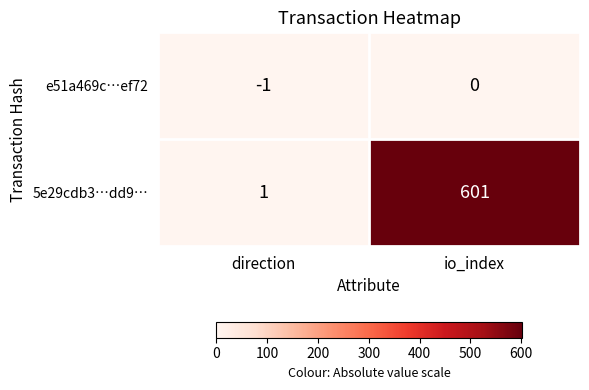

At which category does the chart reach its minimum across all series?

direction